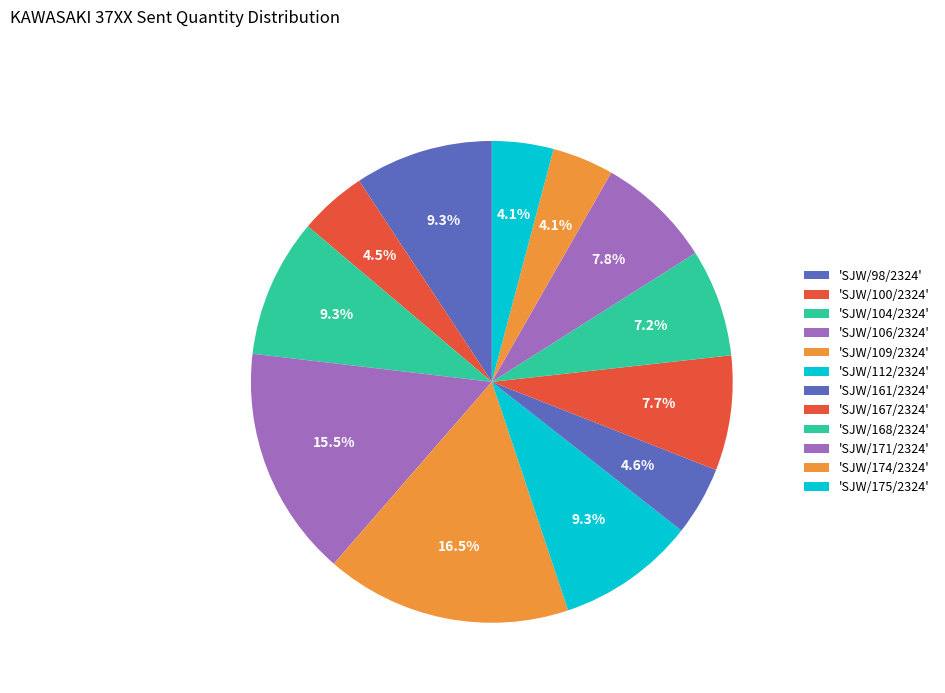

What is the smallest slice in the pie chart?

SJW/174/2324